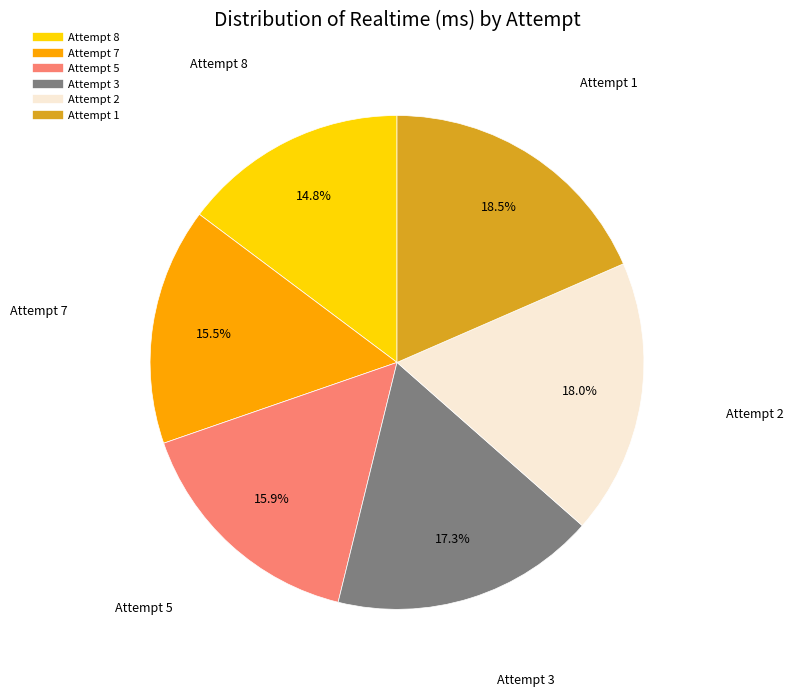

Approximately how many times larger is the value at Attempt 5 compared to Attempt 3?

0.9